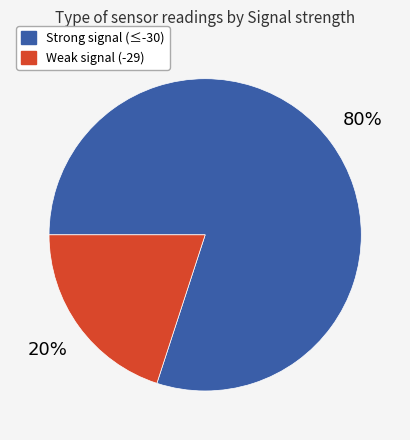

To the nearest percent, what is the difference between the largest and smallest slice percentages?

60%